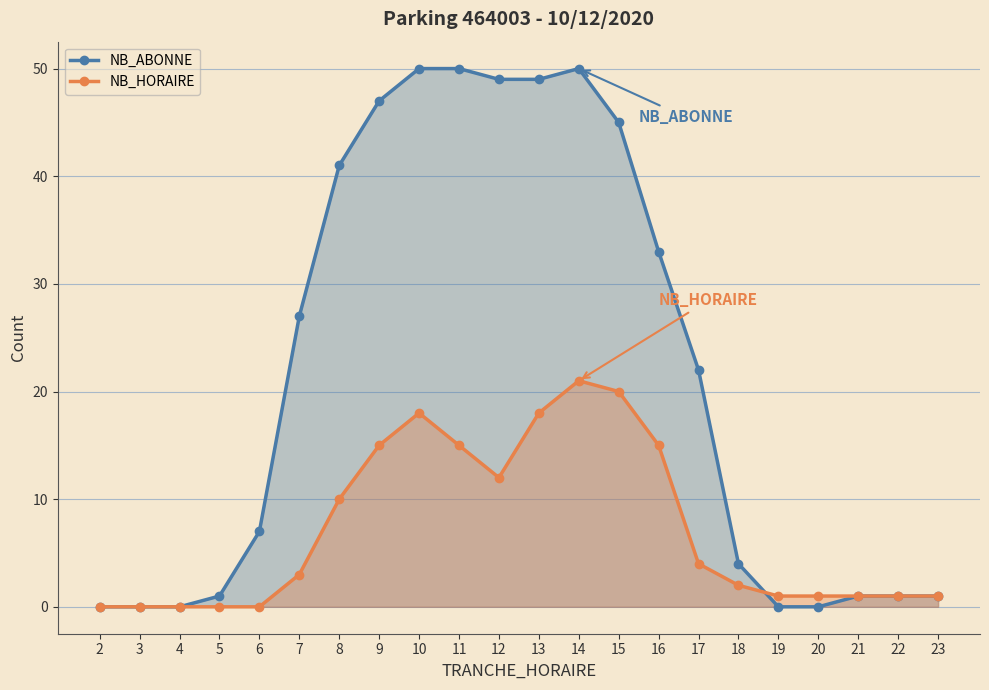

The value of NB_HORAIRE at 20 is 1. True or false?

False